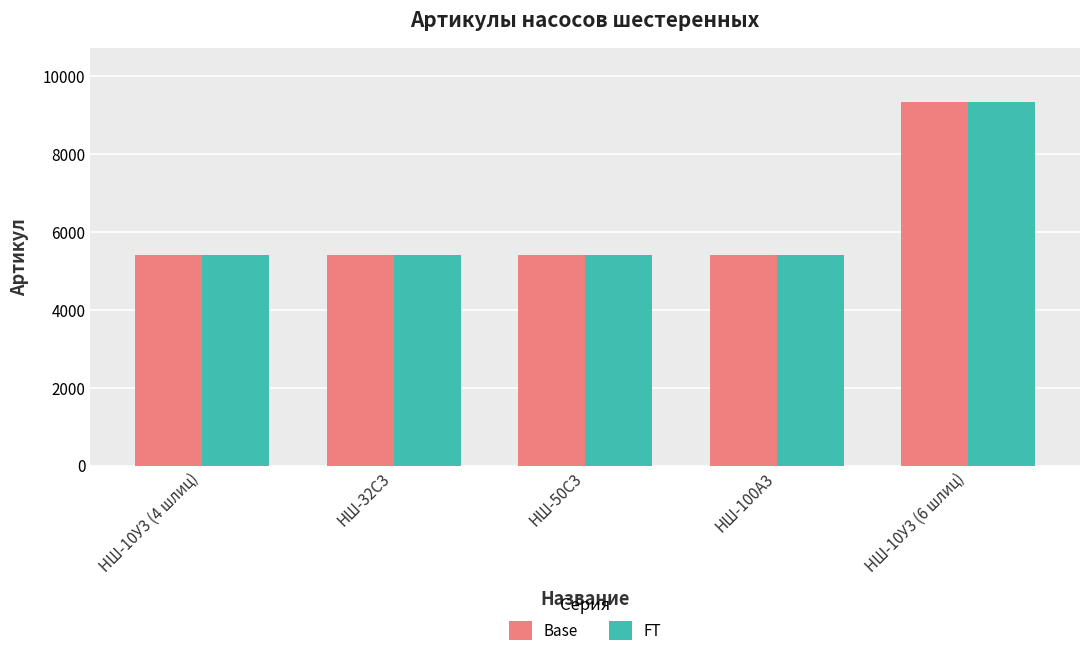

How many bars are there in total?

10